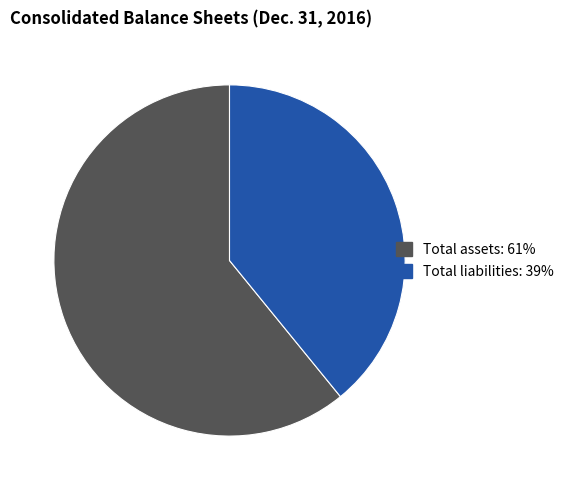

Is there any slice that represents more than half of the pie?

Yes